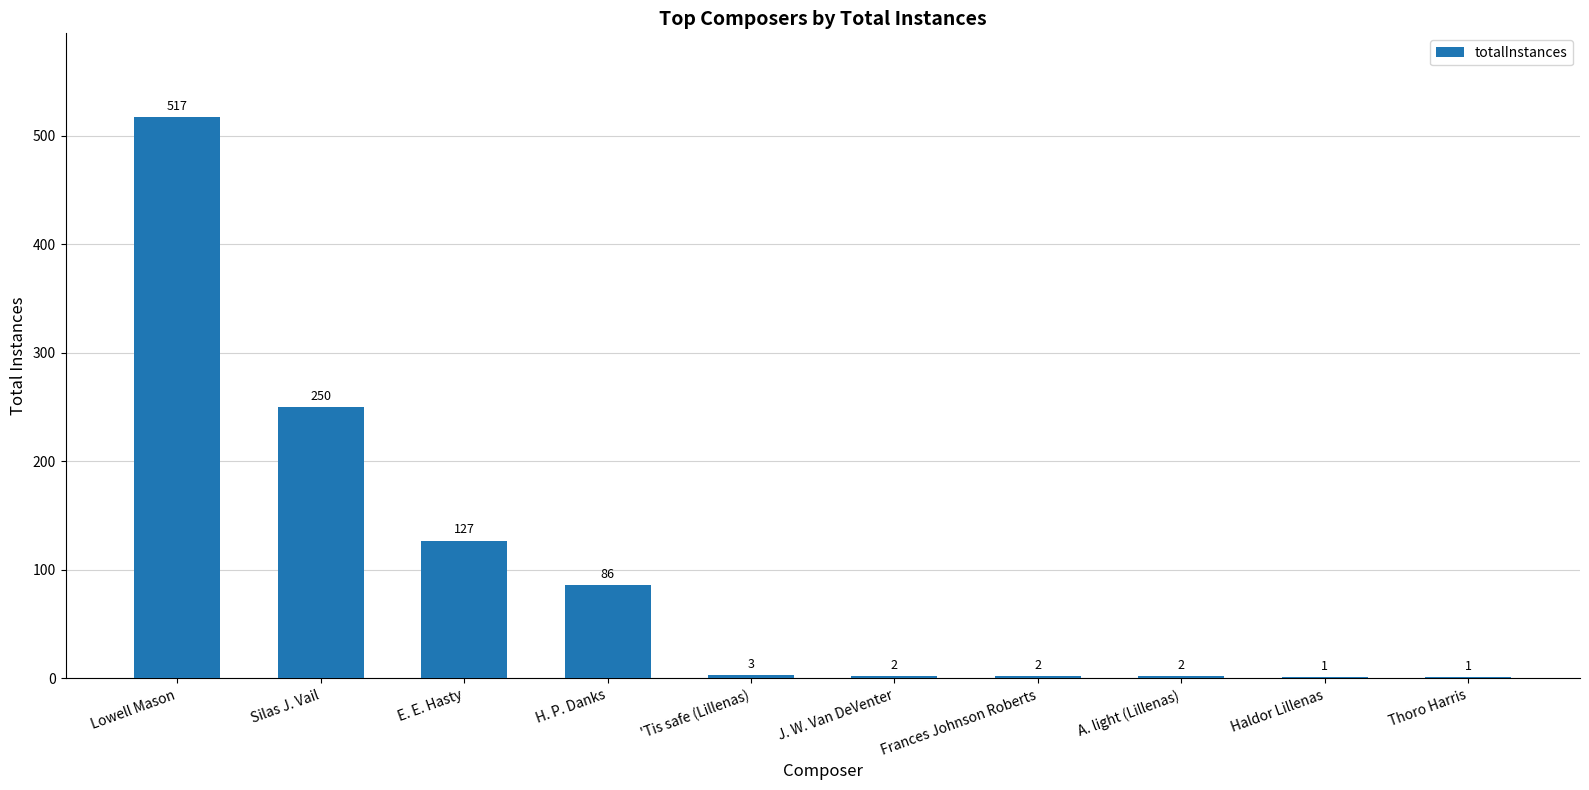

What is the sum of the values at Lowell Mason and J. W. Van DeVenter?

519